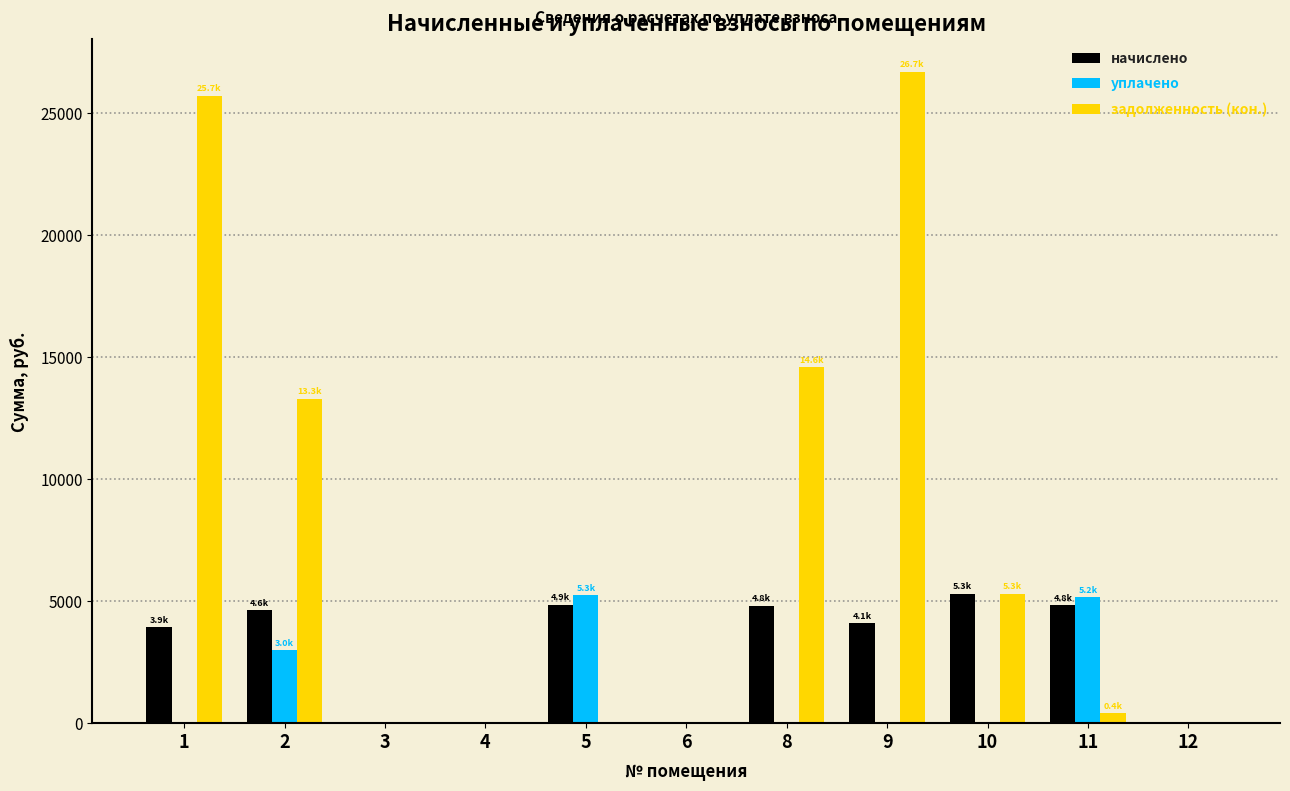

True or false: задолженность (кон.) has a value of 7232.5 at 8.

False